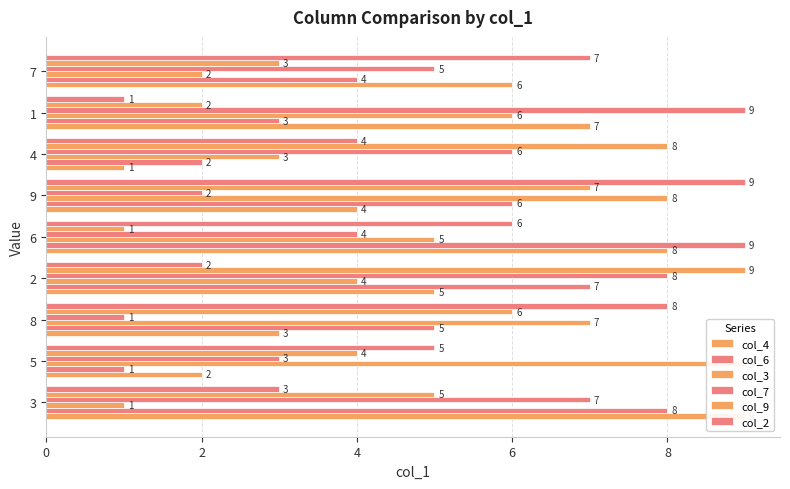

Does the chart contain stacked bars?

No